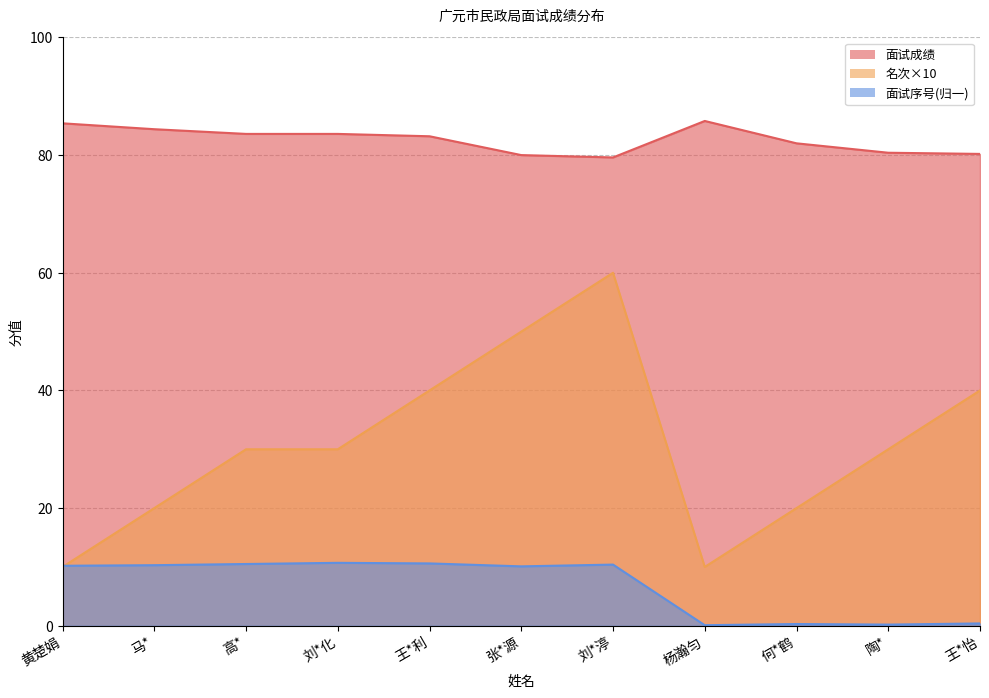

True or false: 名次 has more than 1 points higher than both neighbors.

False